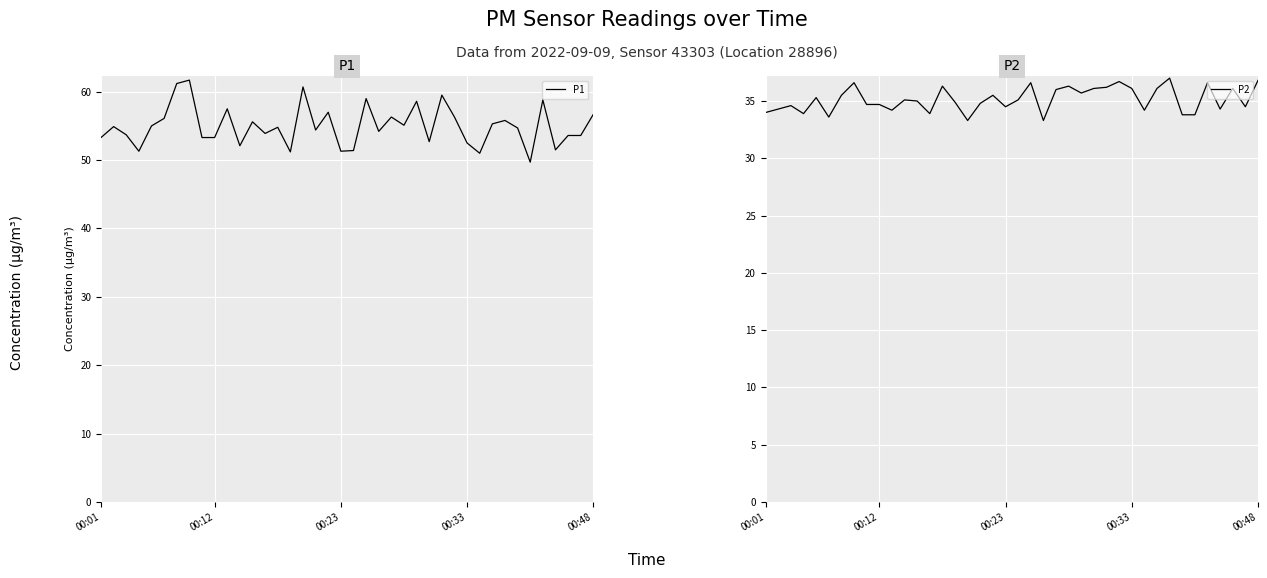

What is the label of the 15th point from the left?

14